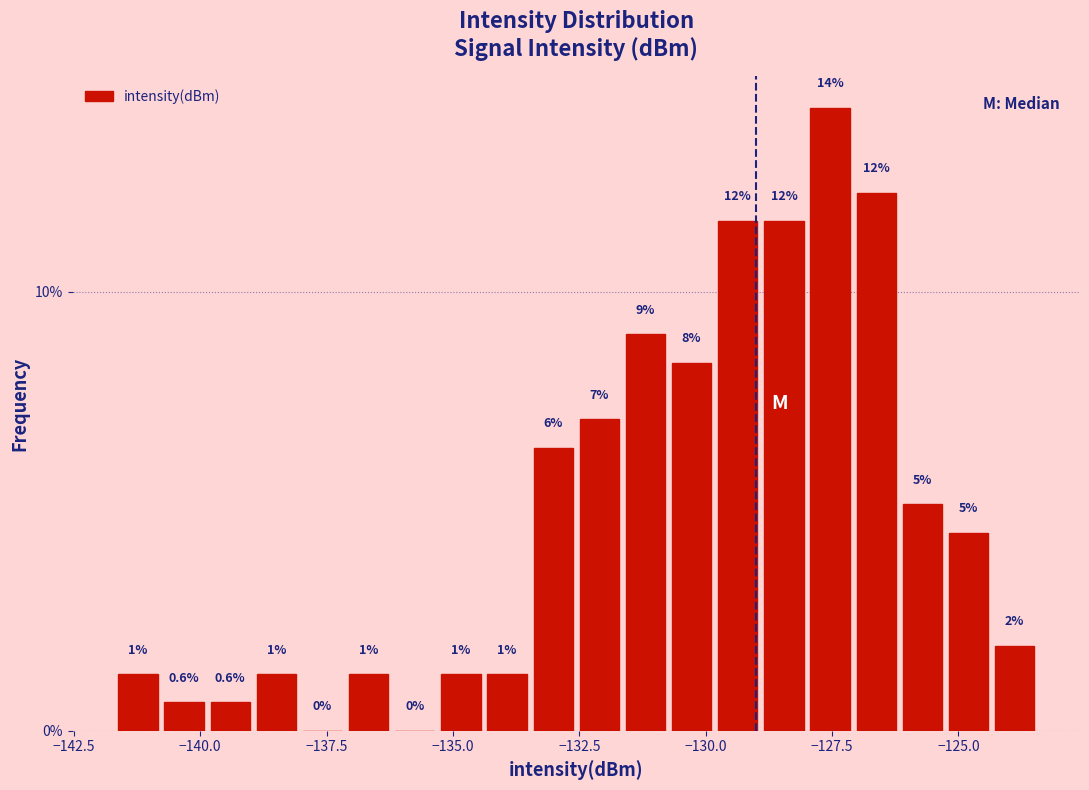

Around what value on the x-axis is the tallest bar? Give the approximate position of its centre, as read against the axis.

-127.5